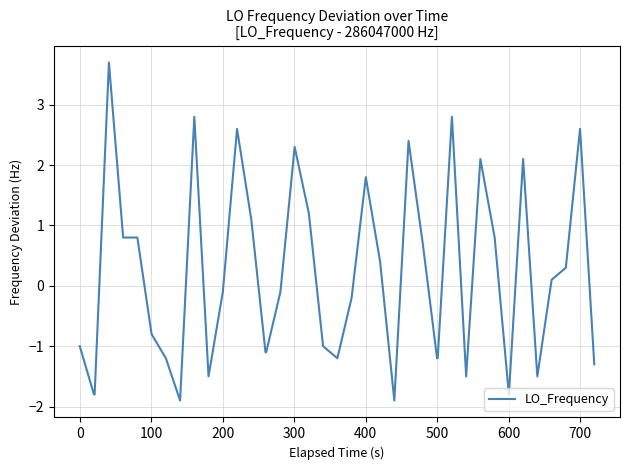

Is this an area chart (filled region under the line)?

No